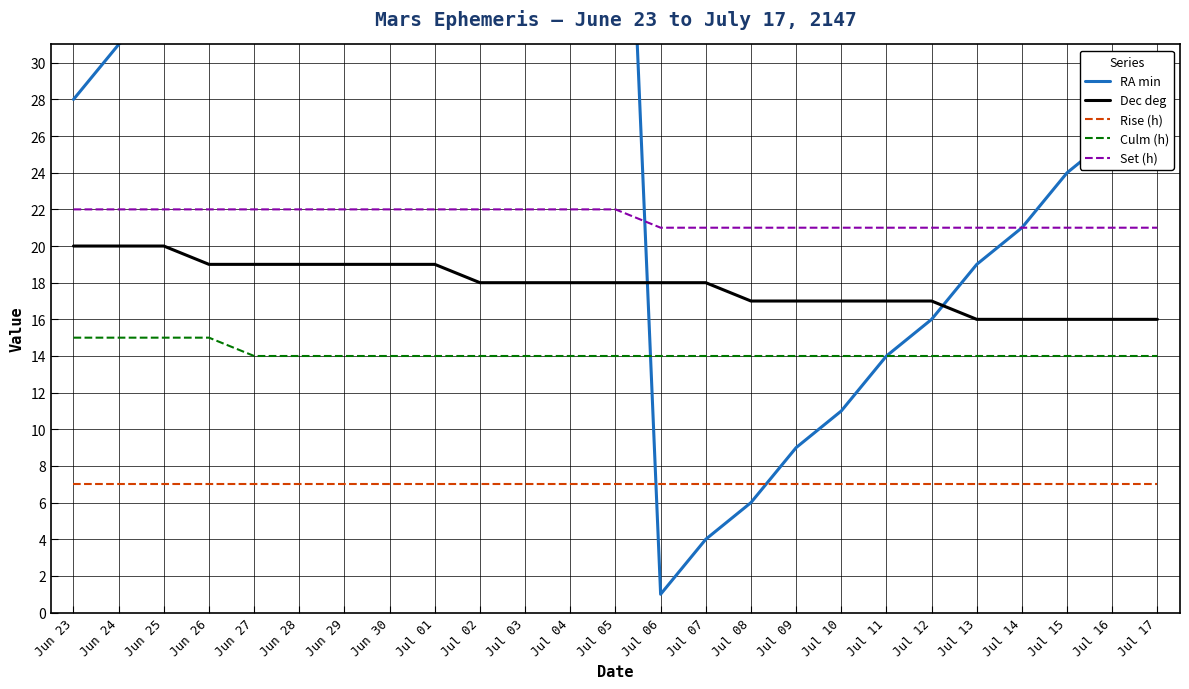

True or false: RA min has a value of 6 at Jul 08.

True